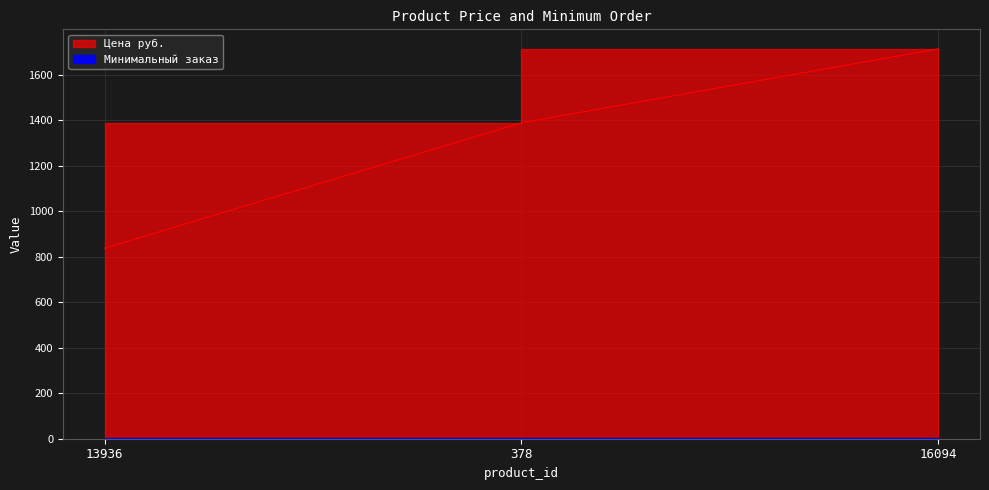

Which label corresponds to the largest value in the chart?

16094